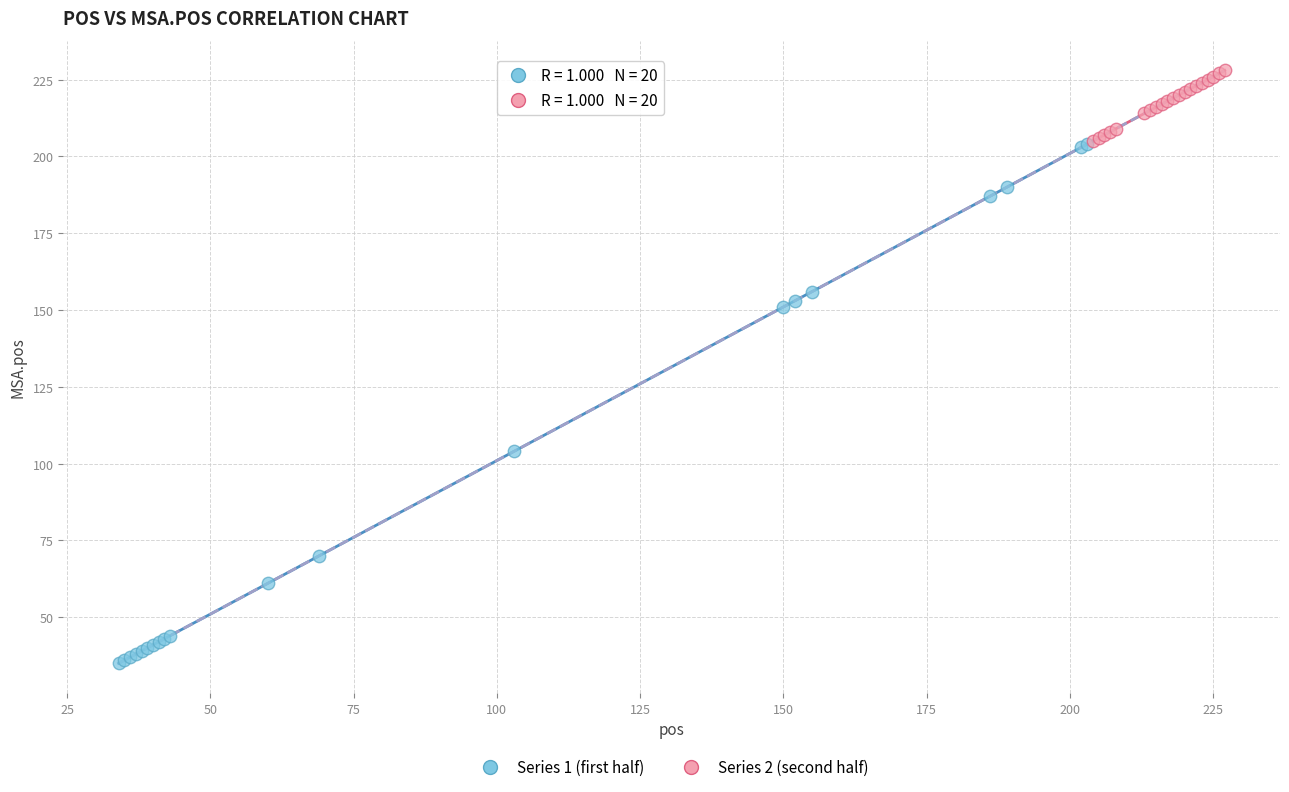

Which series reaches the maximum Y coordinate?

Series 2 (second half)